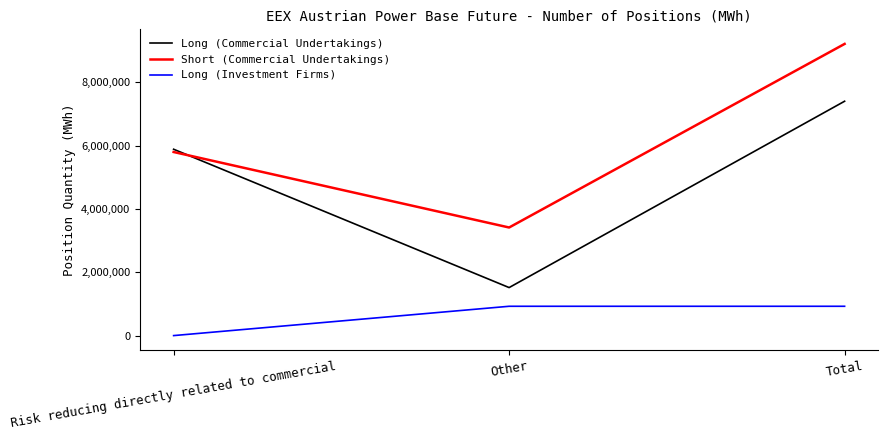

How many series are shown in this chart?

3